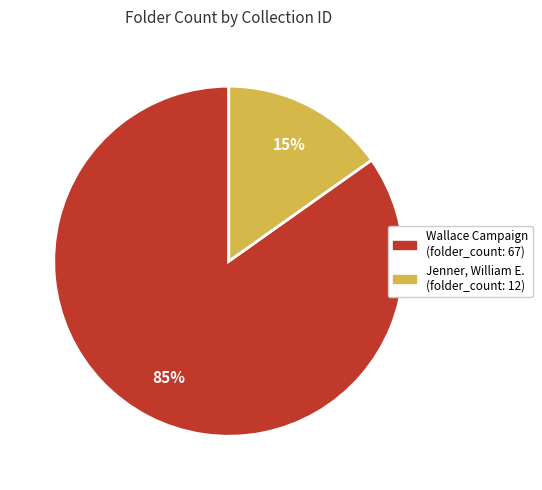

Is there a majority slice in this chart?

Yes